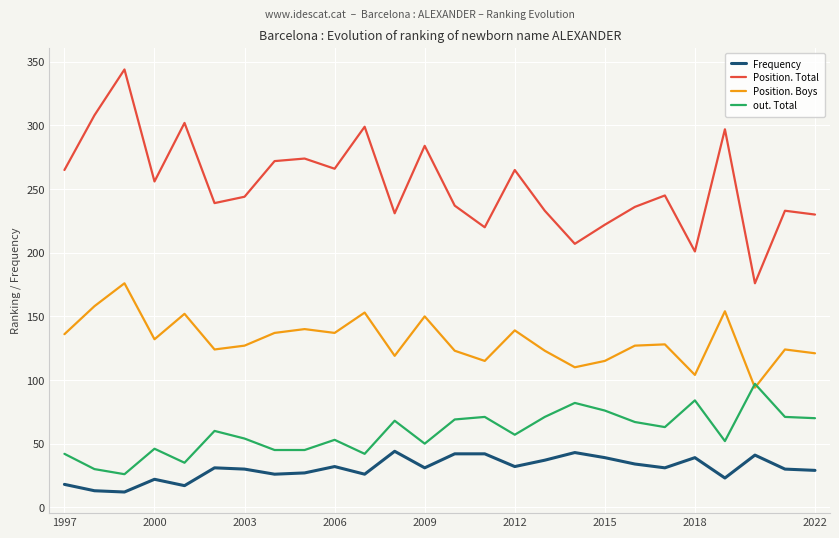

Which series has the largest total across all categories?

Position. Total